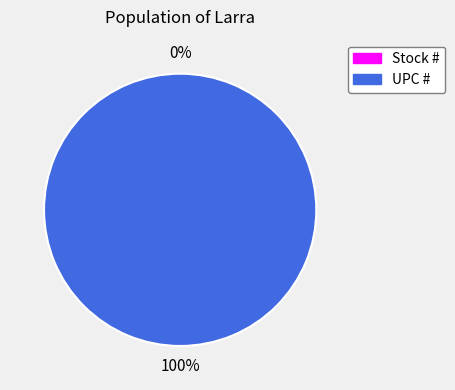

The UPC # slice represents 100% of the pie. True or false?

True